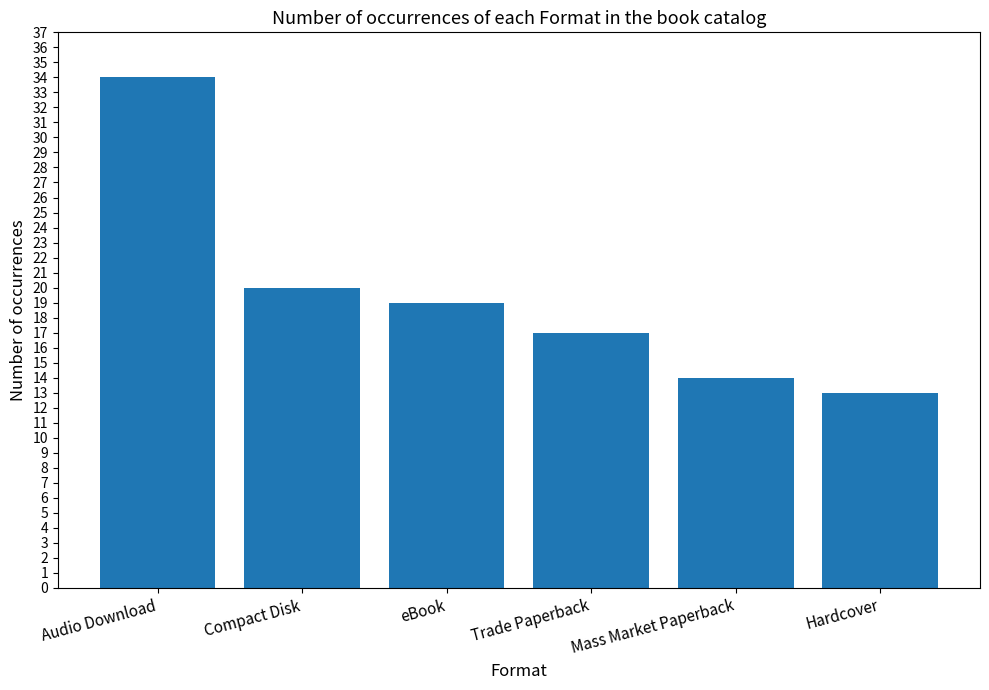

The value at Hardcover is 13. True or false?

True